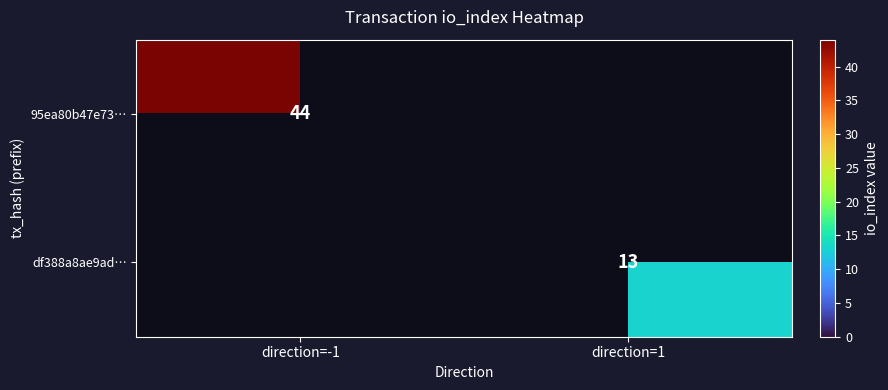

Is it true that df388a8ae9ad… equals 22 at direction=1?

False